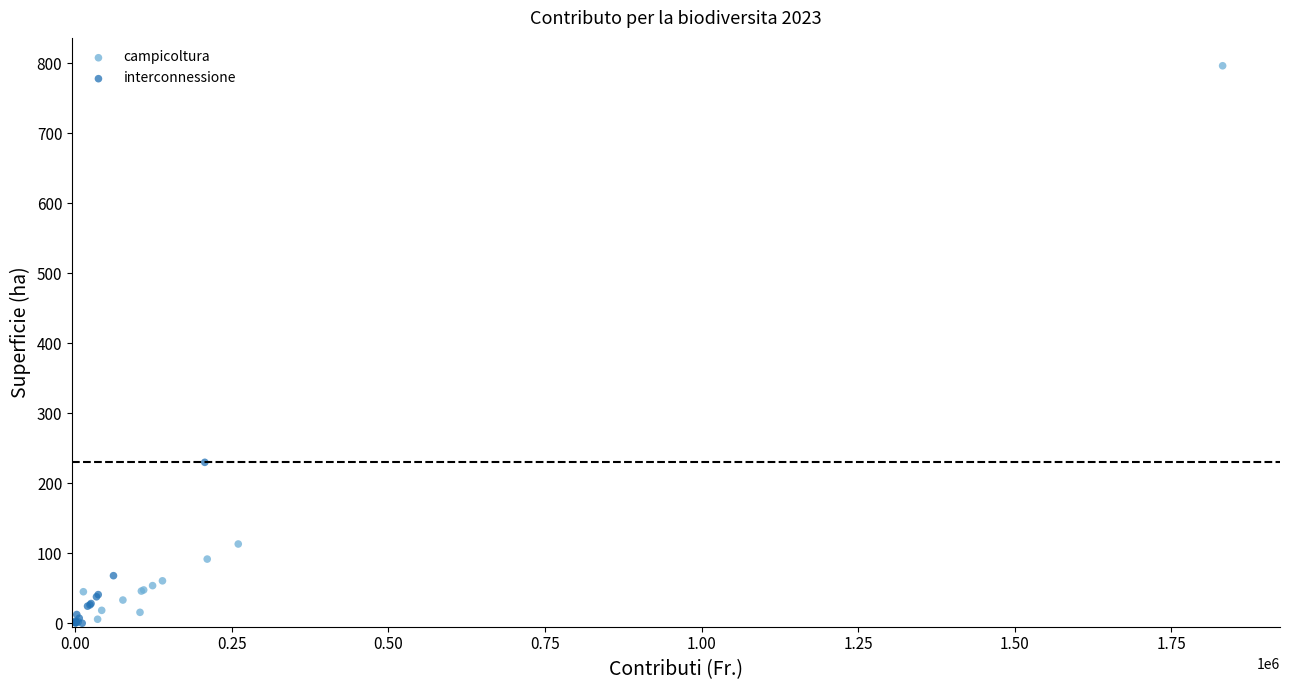

Which series has the widest spread of Y values?

campicoltura